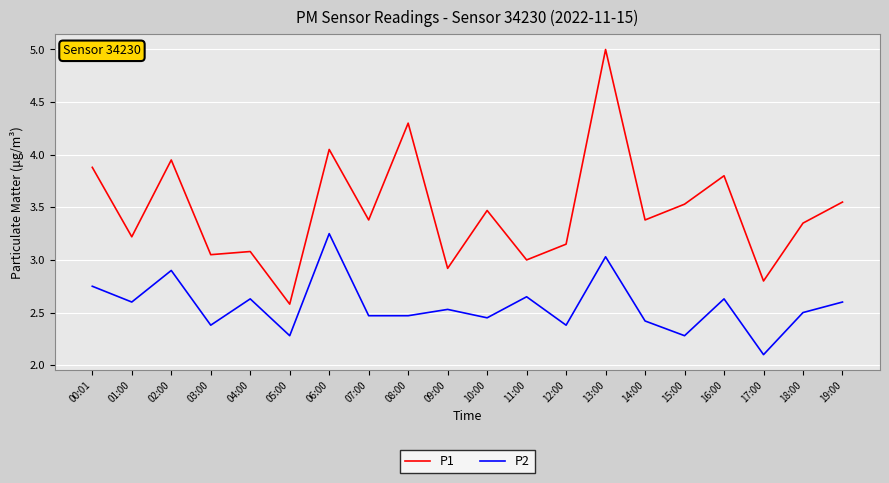

Is it true that P2 equals 0.8 at 02:00?

False